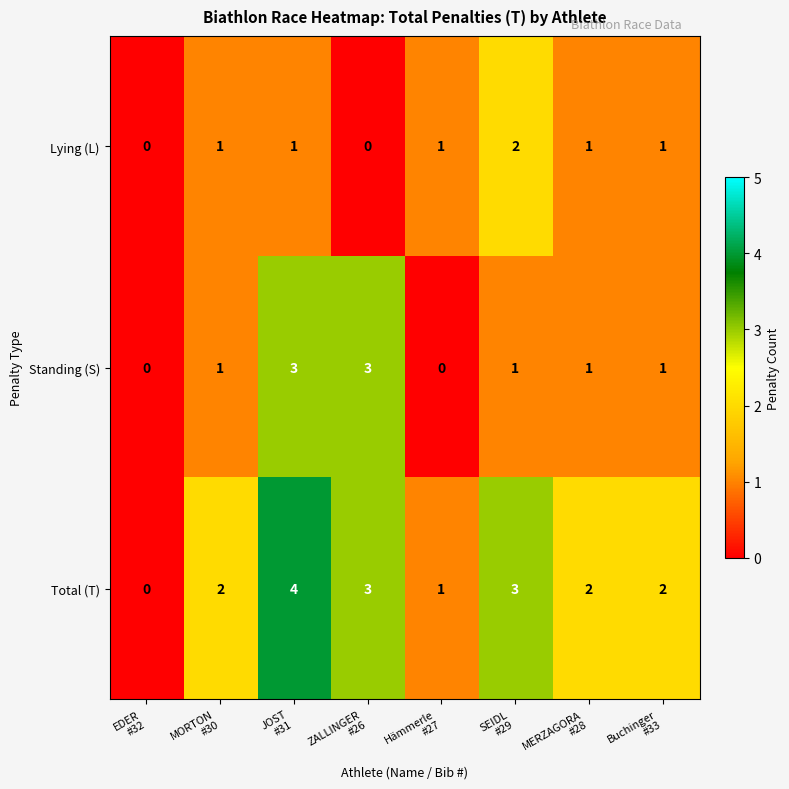

Which series has the largest range (max minus min)?

Total (T)